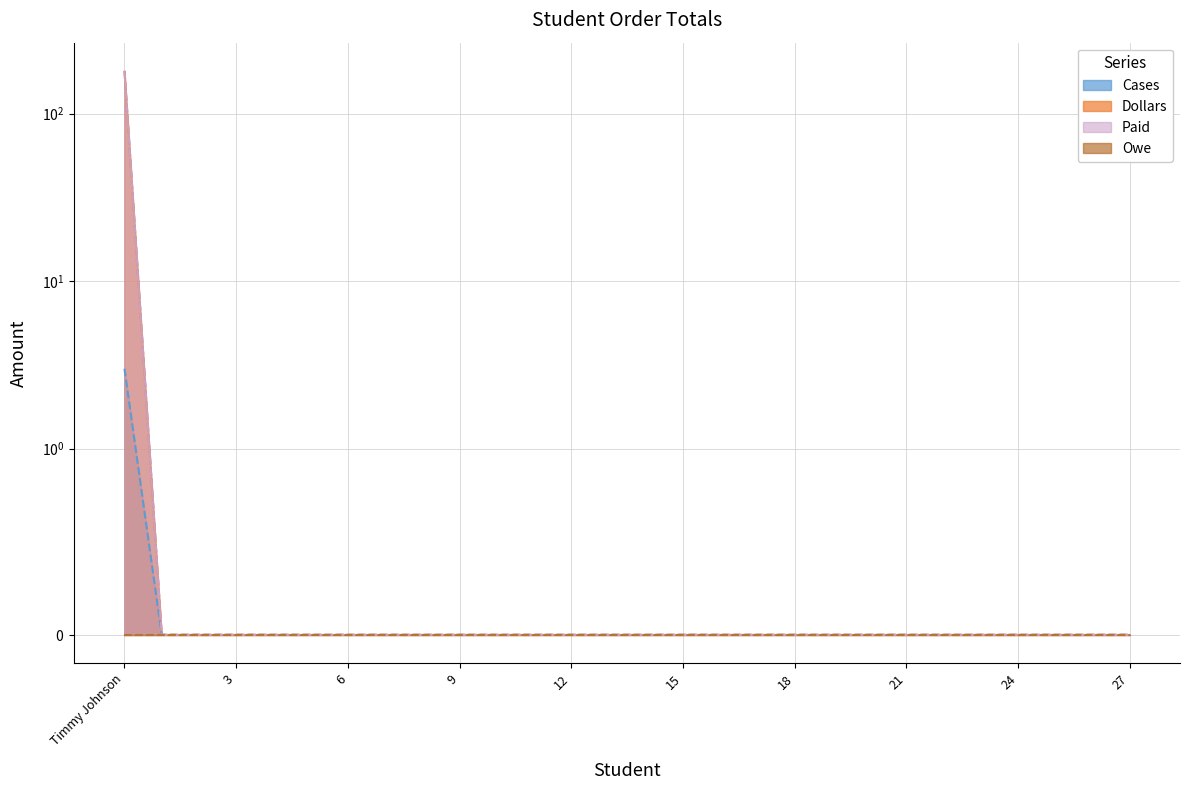

Is it true that Dollars equals 120 at 4?

False